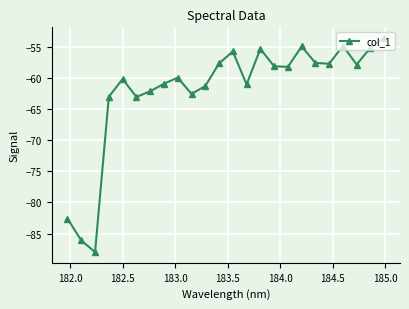

Does the chart display data point markers on the line(s)?

Yes